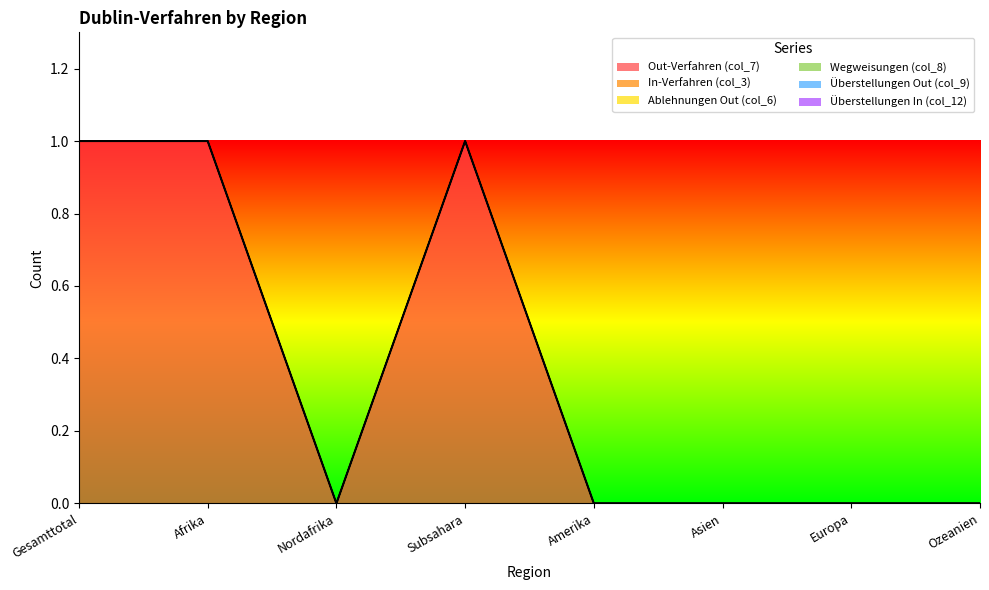

Does the chart have visible grid lines?

No